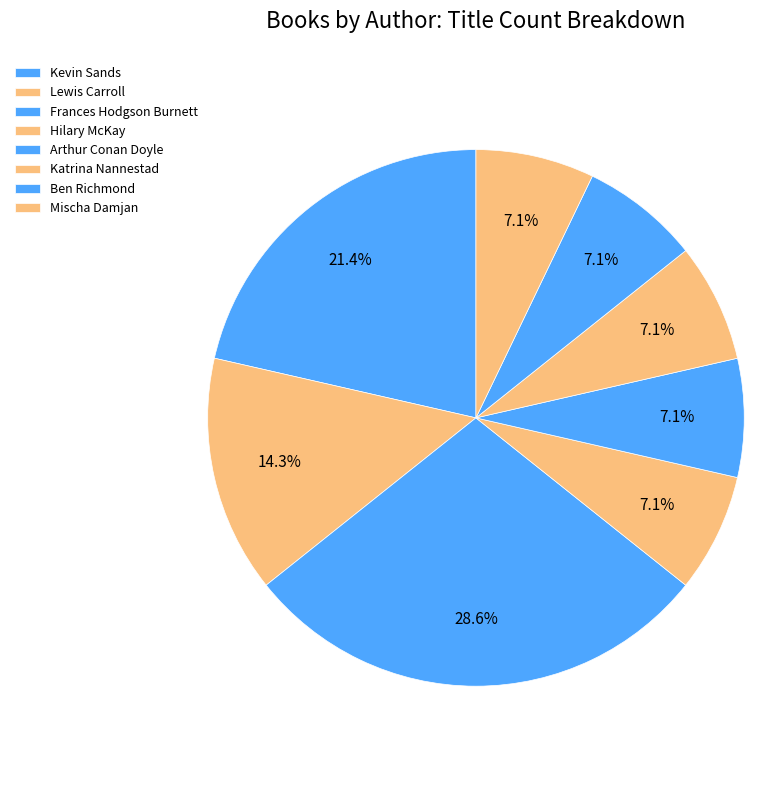

Which slice is the smallest?

Hilary McKay (20539220)